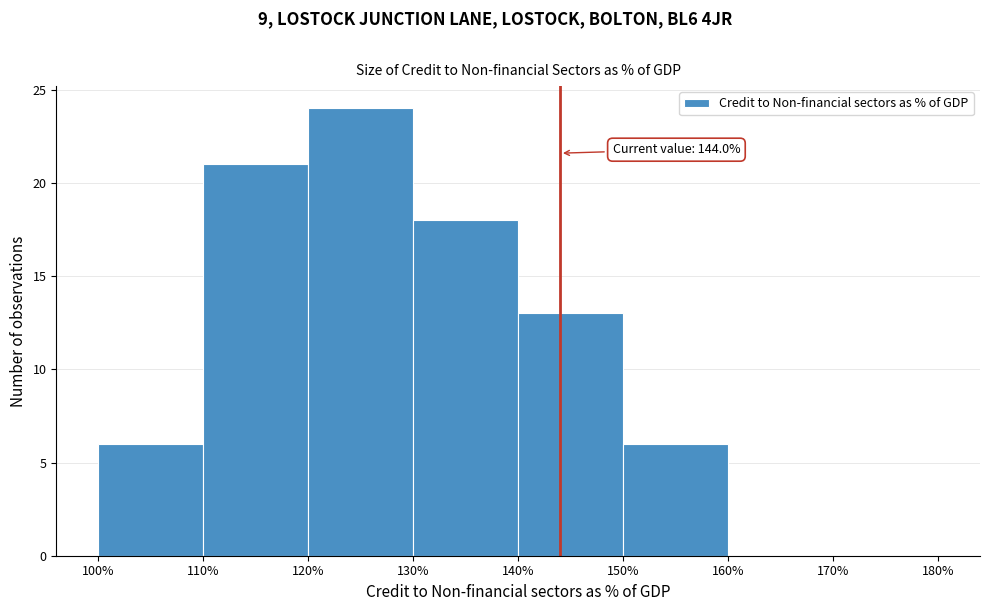

Which range on the x-axis has the tallest bar?

120% to 130%